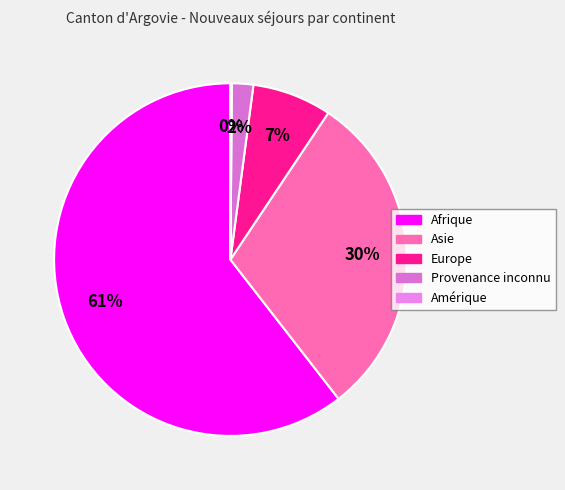

What is the ratio of the value at Afrique to the value at Provenance inconnu?

31.0